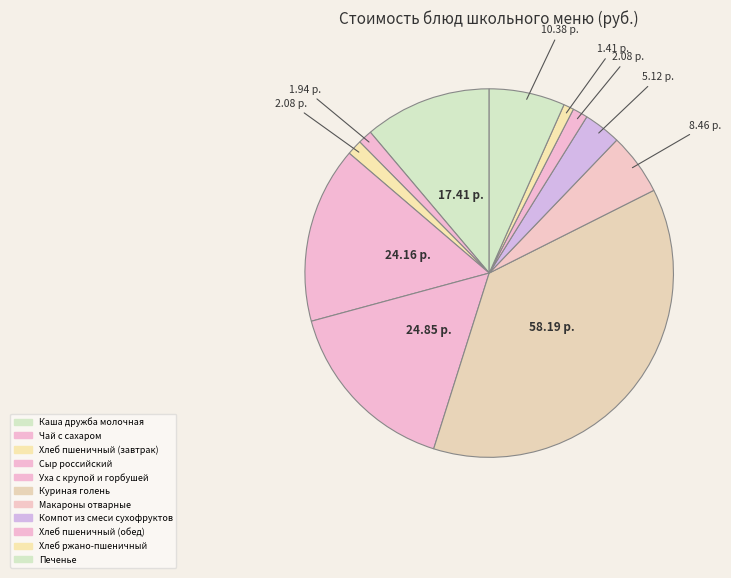

What is the ratio of the value at Каша дружба молочная to the value at Куриная голень?

0.3